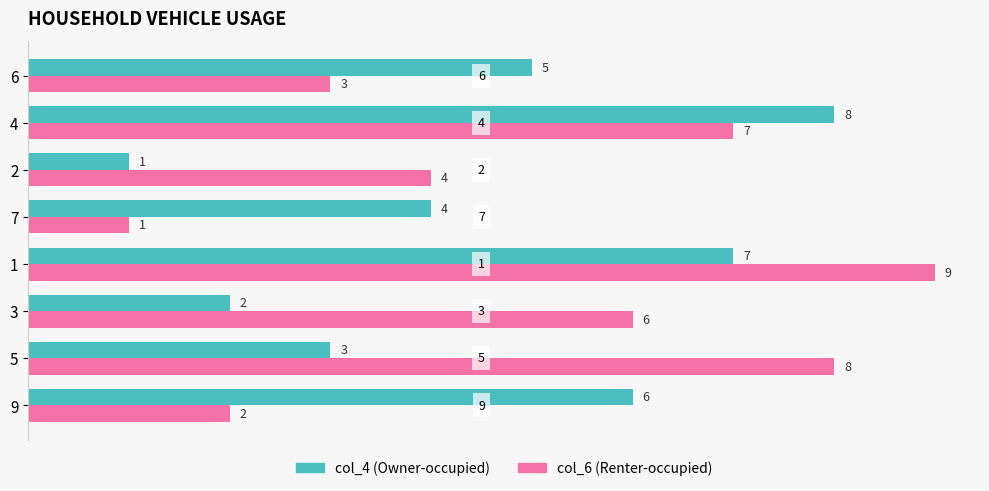

Is the value of col_6 (Renter-occupied) at 1 greater than the value of col_4 (Owner-occupied) at 1?

Yes